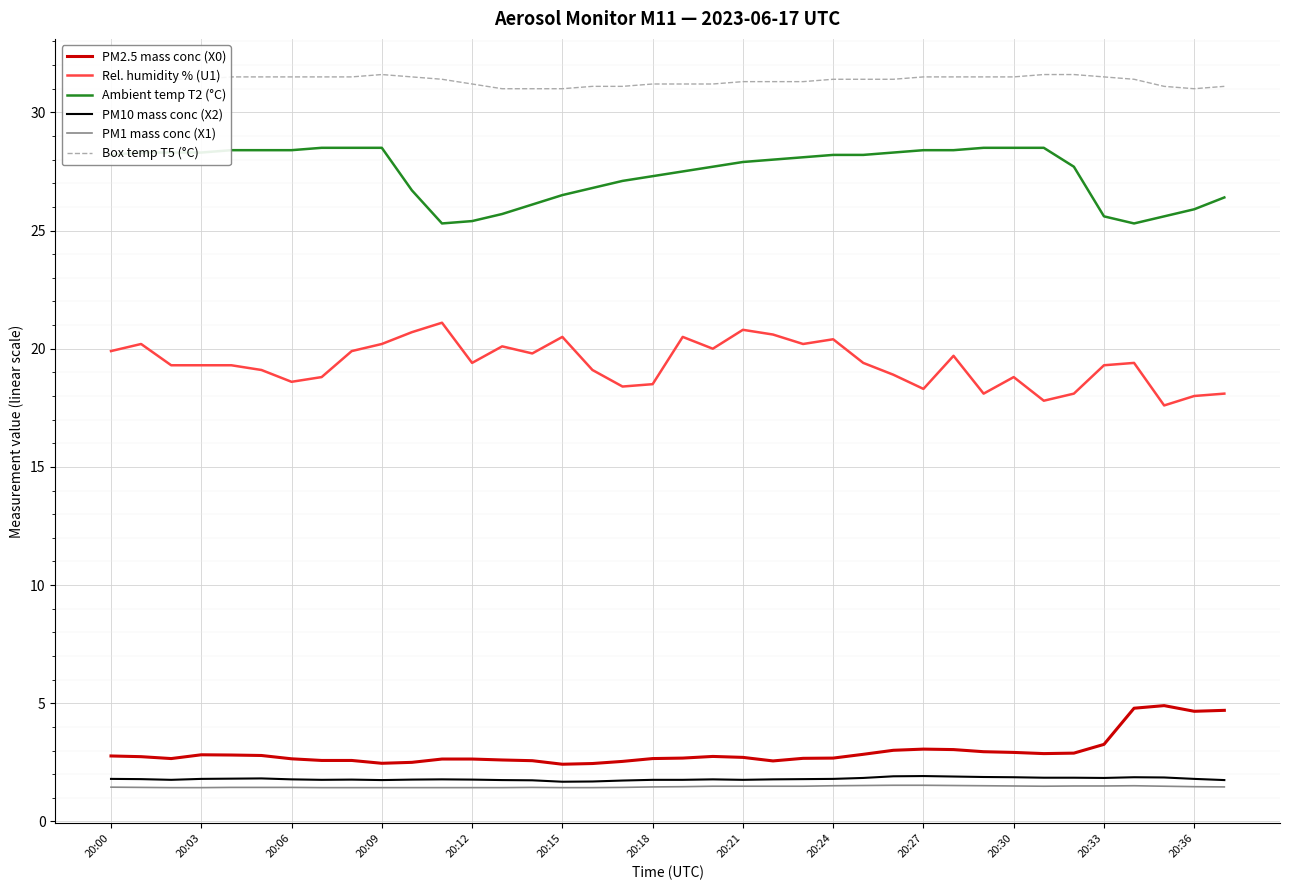

What is the minimum value shown in the chart?

1.4